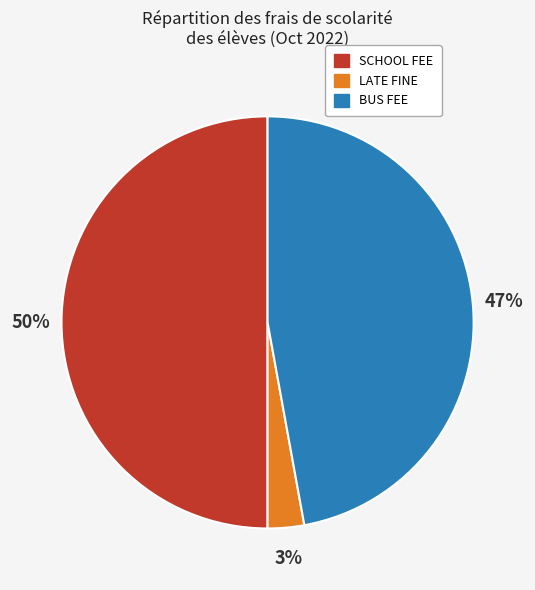

Between BUS FEE and LATE FINE, which is larger?

BUS FEE